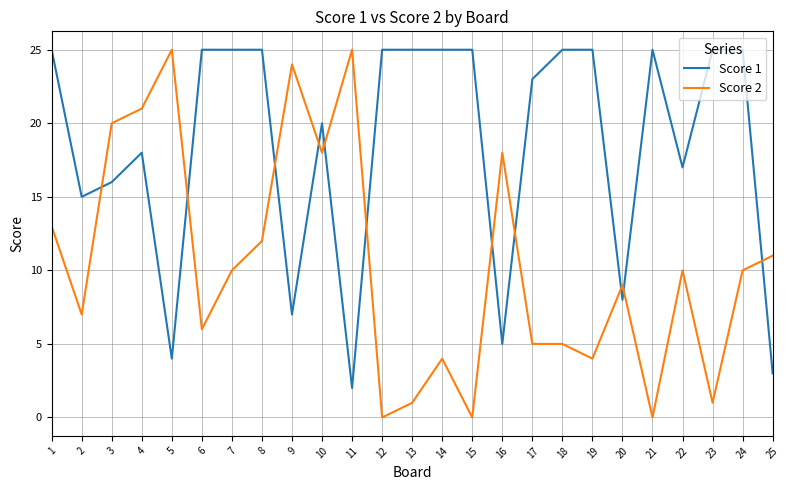

The Score 2 series shows 2 at 19. True or false?

False